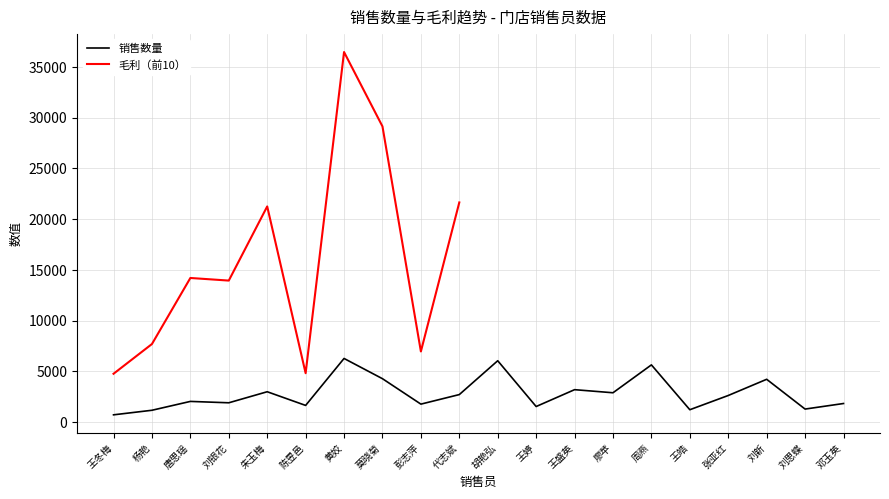

Reading right to left, extract all data points from this chart.

1841.2	1293.2	4227.7	2631.0	1228.7	5648.2	2900.5	3204.8	1544.5	6056.0	2721.5	1780.3	4286.0	6280.8	1653.3	3001.0	1912.3	2048.3	1175.6	725.9